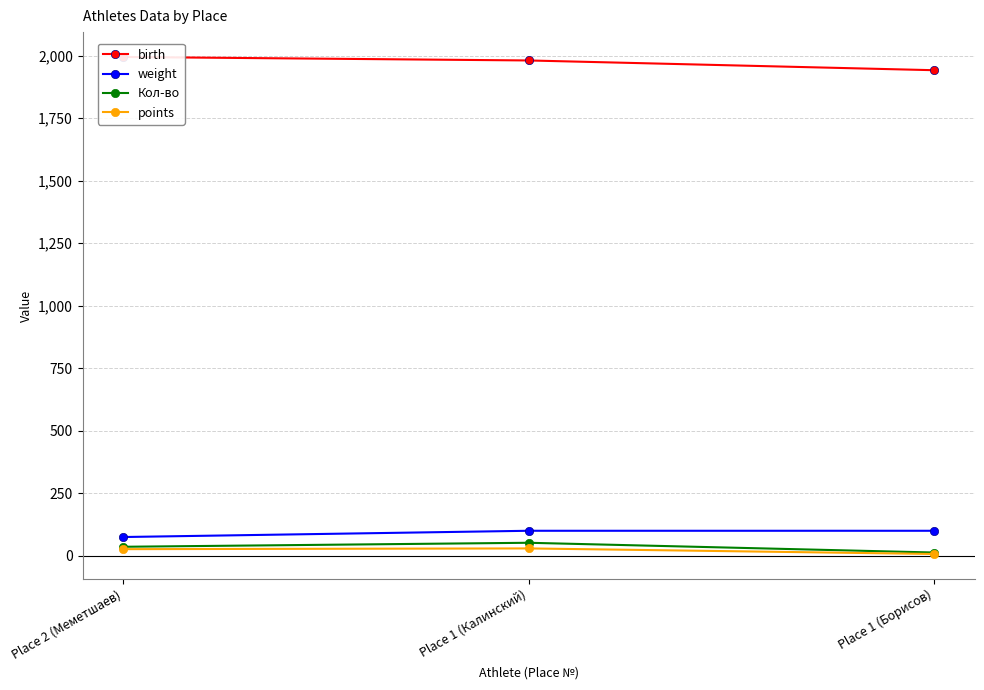

What is the difference between the highest and lowest values at Place 2 (Меметшаев)?

1968.5